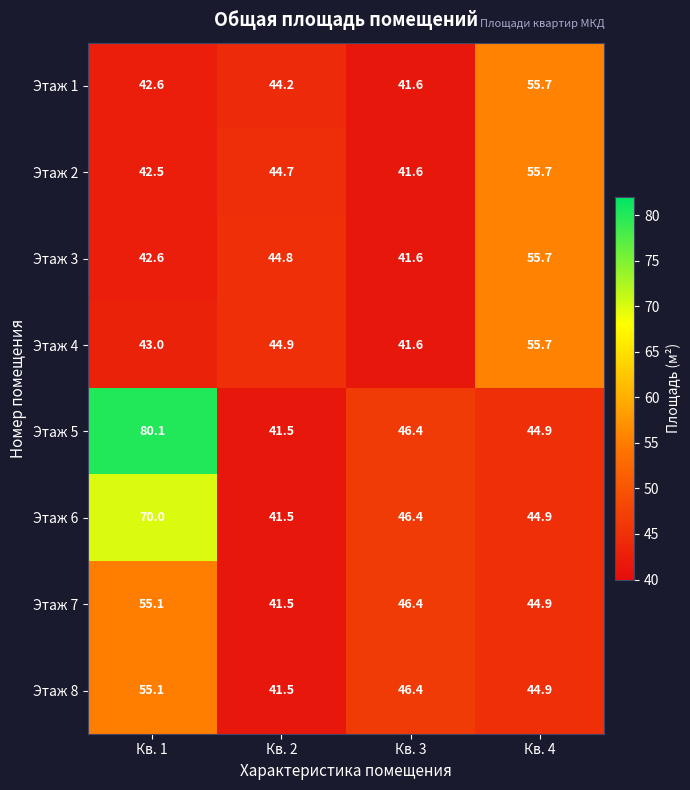

What is the sum of all Этаж 6 values?

202.8